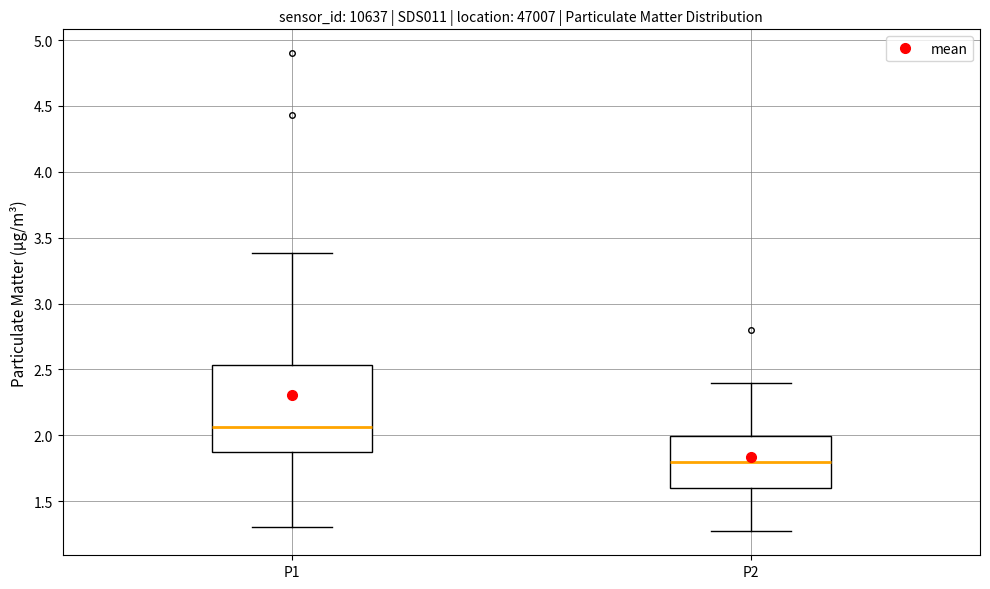

Which box's median line is the lowest?

P2